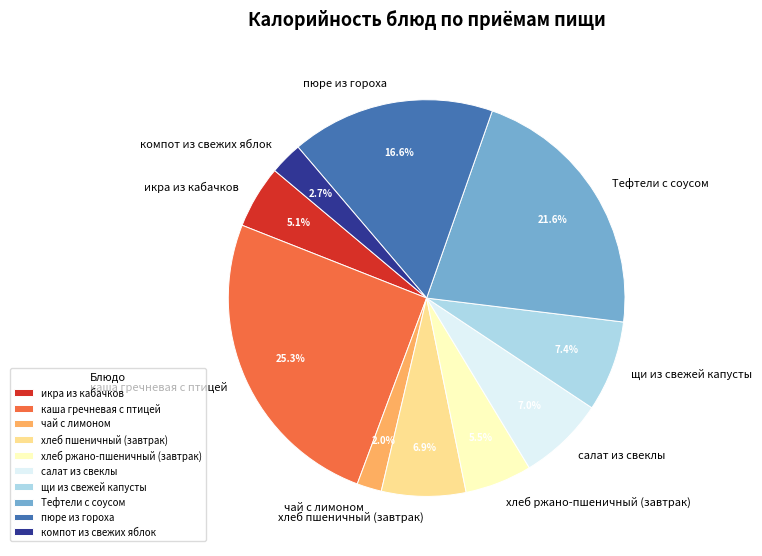

What percentage is the компот из свежих яблок slice, to the nearest percent?

3%